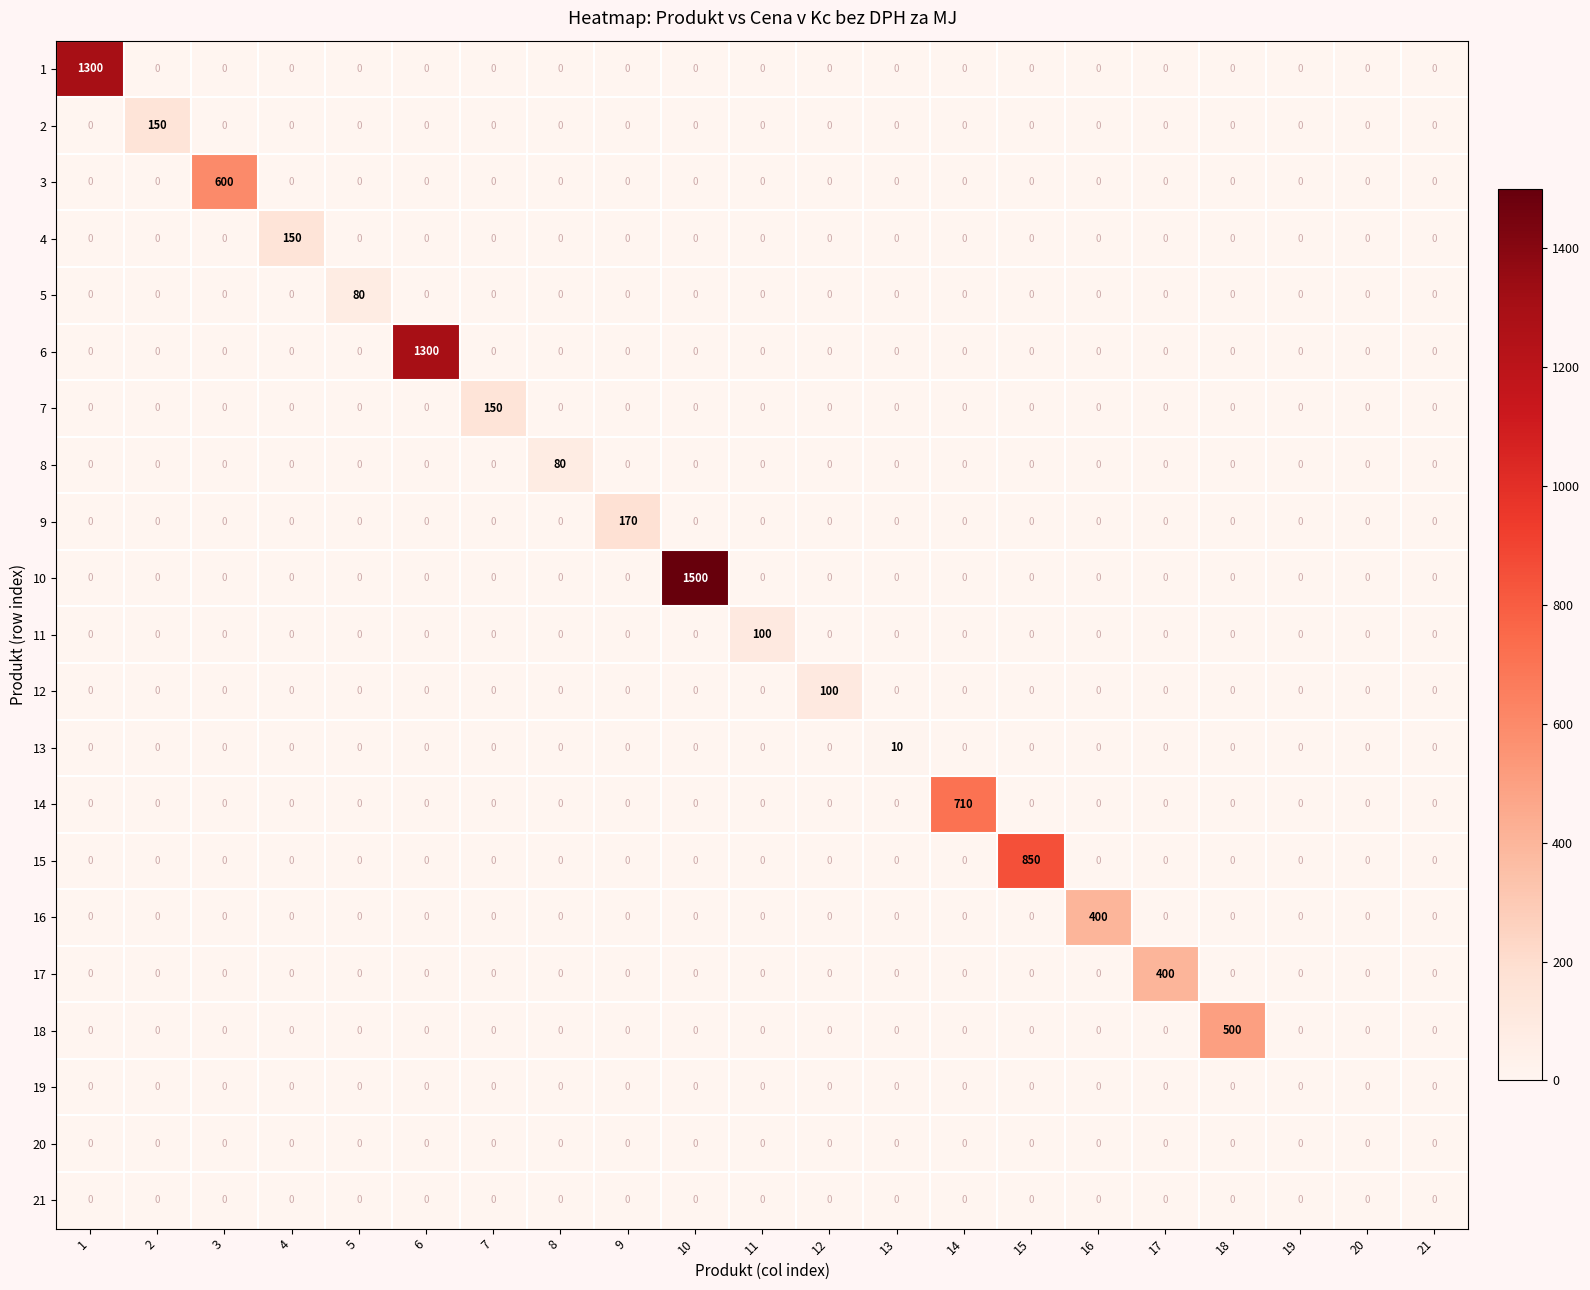

What is the sum of all 13 values?

10